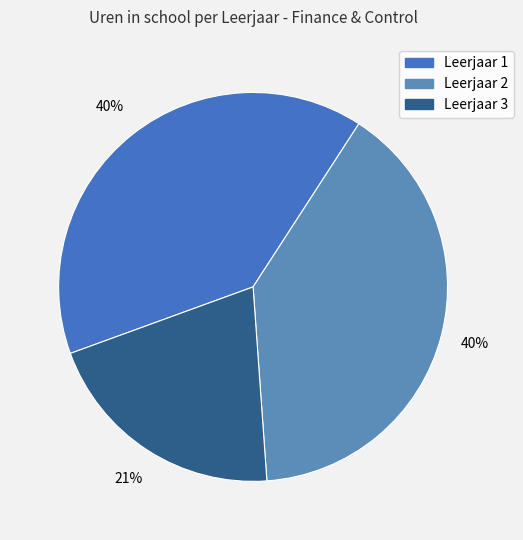

Between Leerjaar 1 and Leerjaar 3, which is larger?

Leerjaar 1